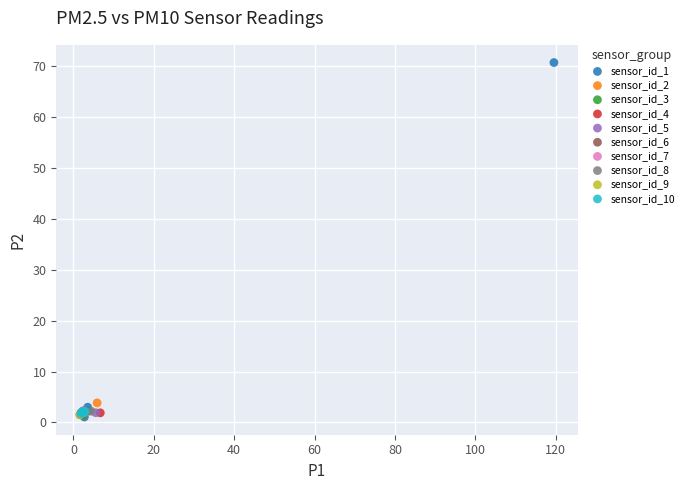

Which series has the largest Y range (max minus min)?

sensor_id_1